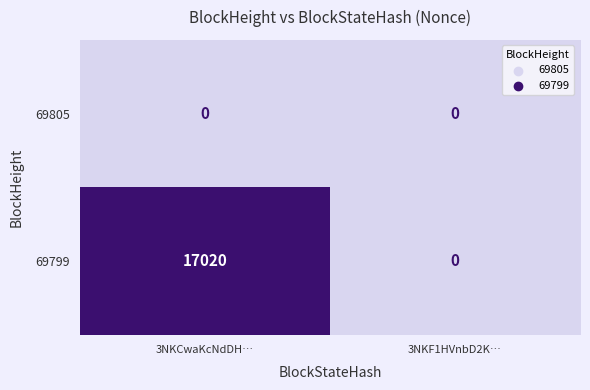

What is the sum of all 69799 values?

17020